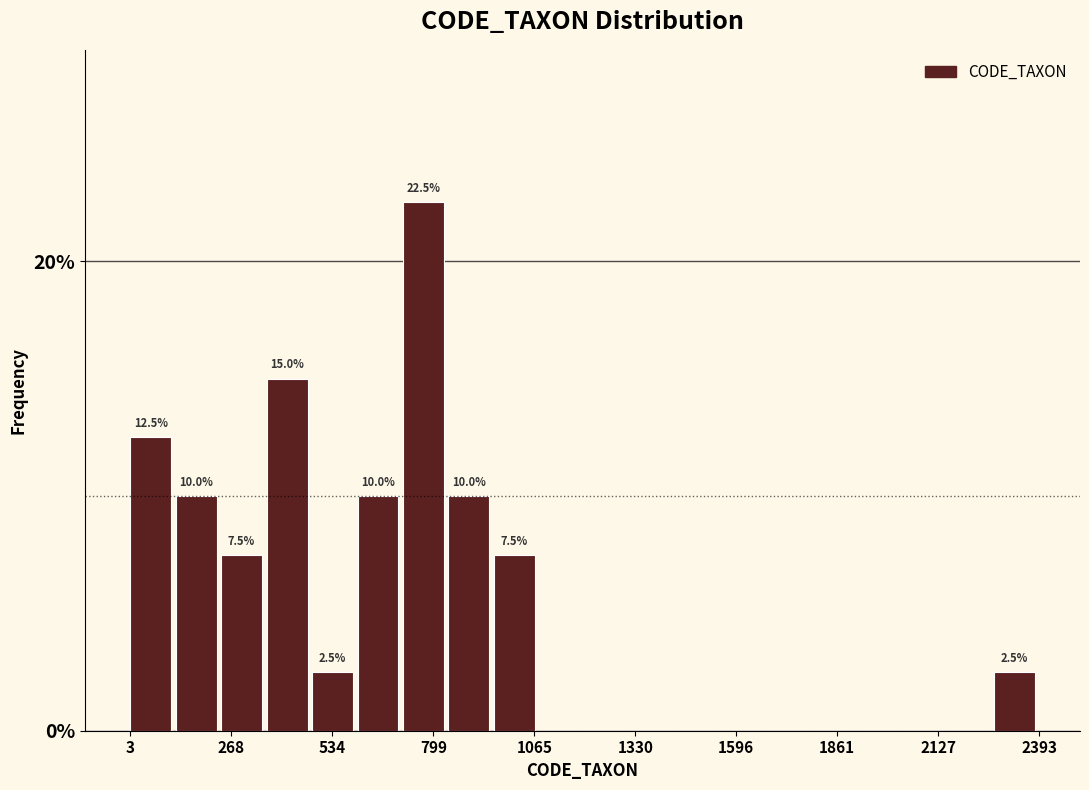

Around what value on the x-axis is the tallest bar? Give the approximate position of its centre, as read against the axis.

750